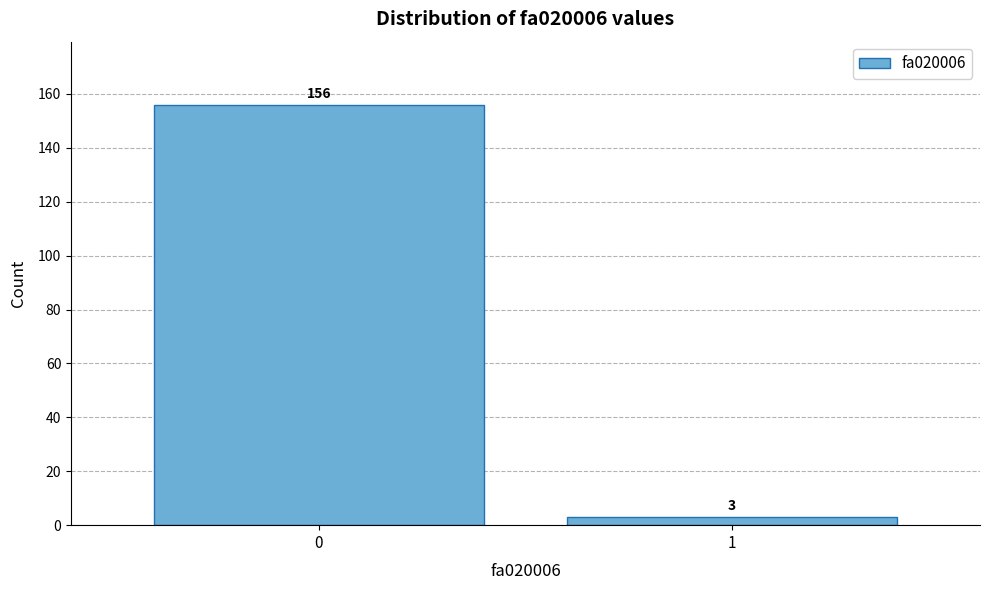

Reading right to left, transcribe all the data shown in this chart.

3	156